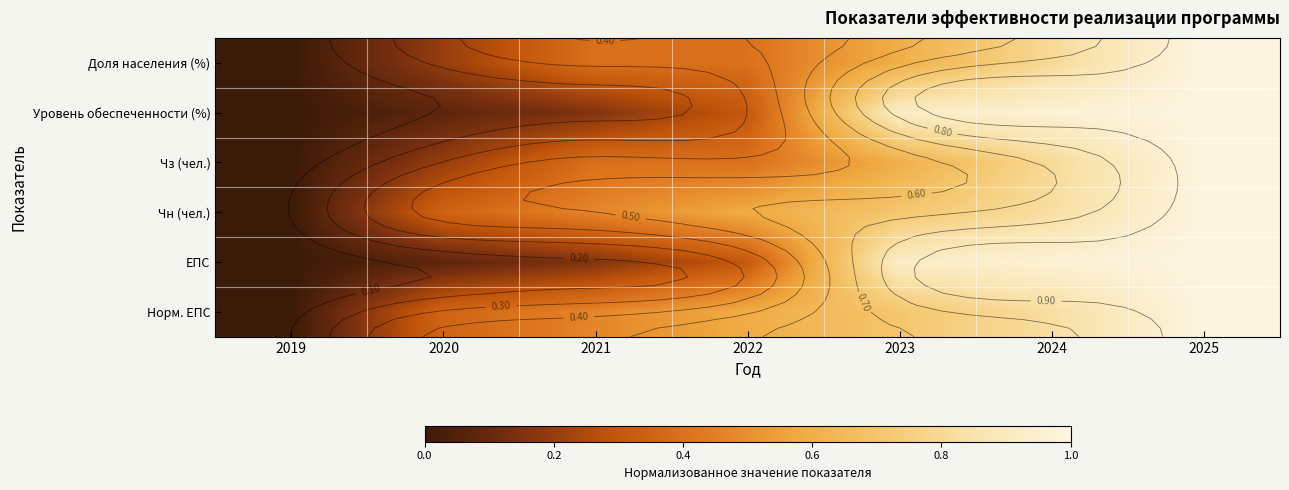

Between 2021 and 2022, which is larger?

2022